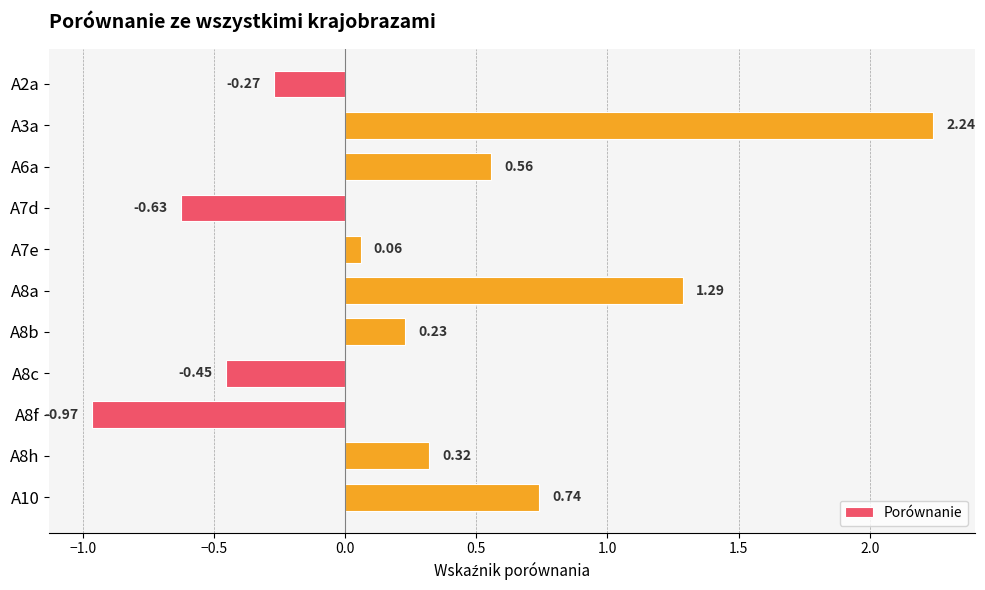

Which label corresponds to the largest value in the chart?

A3a